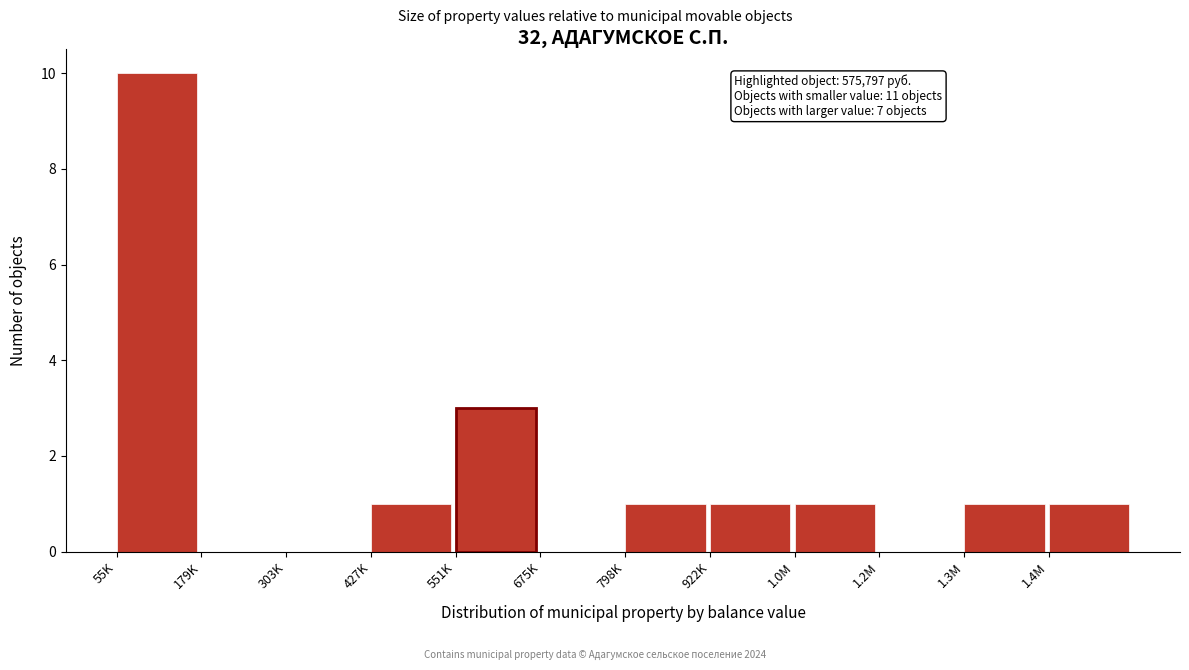

Reading right to left, what are all the values shown in this chart?

1.4M=1	1.3M=1	1.2M=0	1.0M=1	922K=1	798K=1	675K=0	551K=3	427K=1	303K=0	179K=0	55K=10